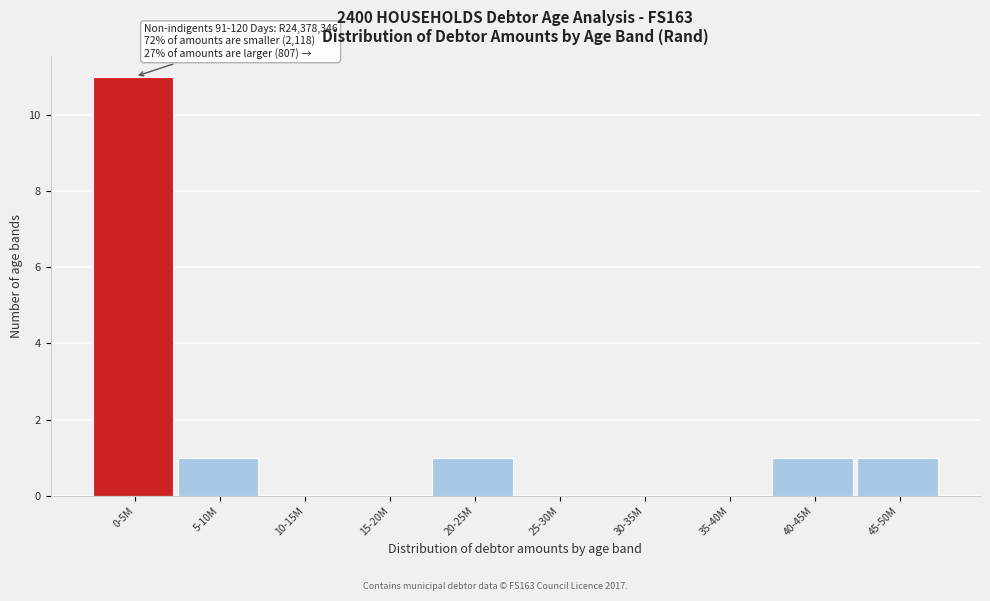

Reading left to right, extract all data points from this chart.

0-5M=11	5-10M=1	10-15M=0	15-20M=0	20-25M=1	25-30M=0	30-35M=0	35-40M=0	40-45M=1	45-50M=1